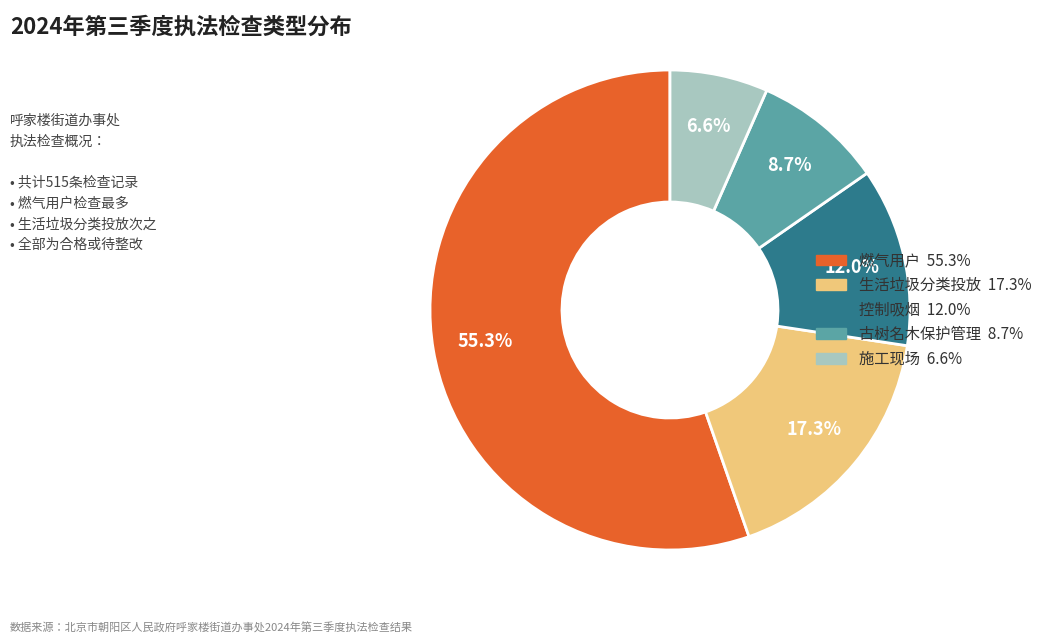

Which slice is the smallest?

施工现场